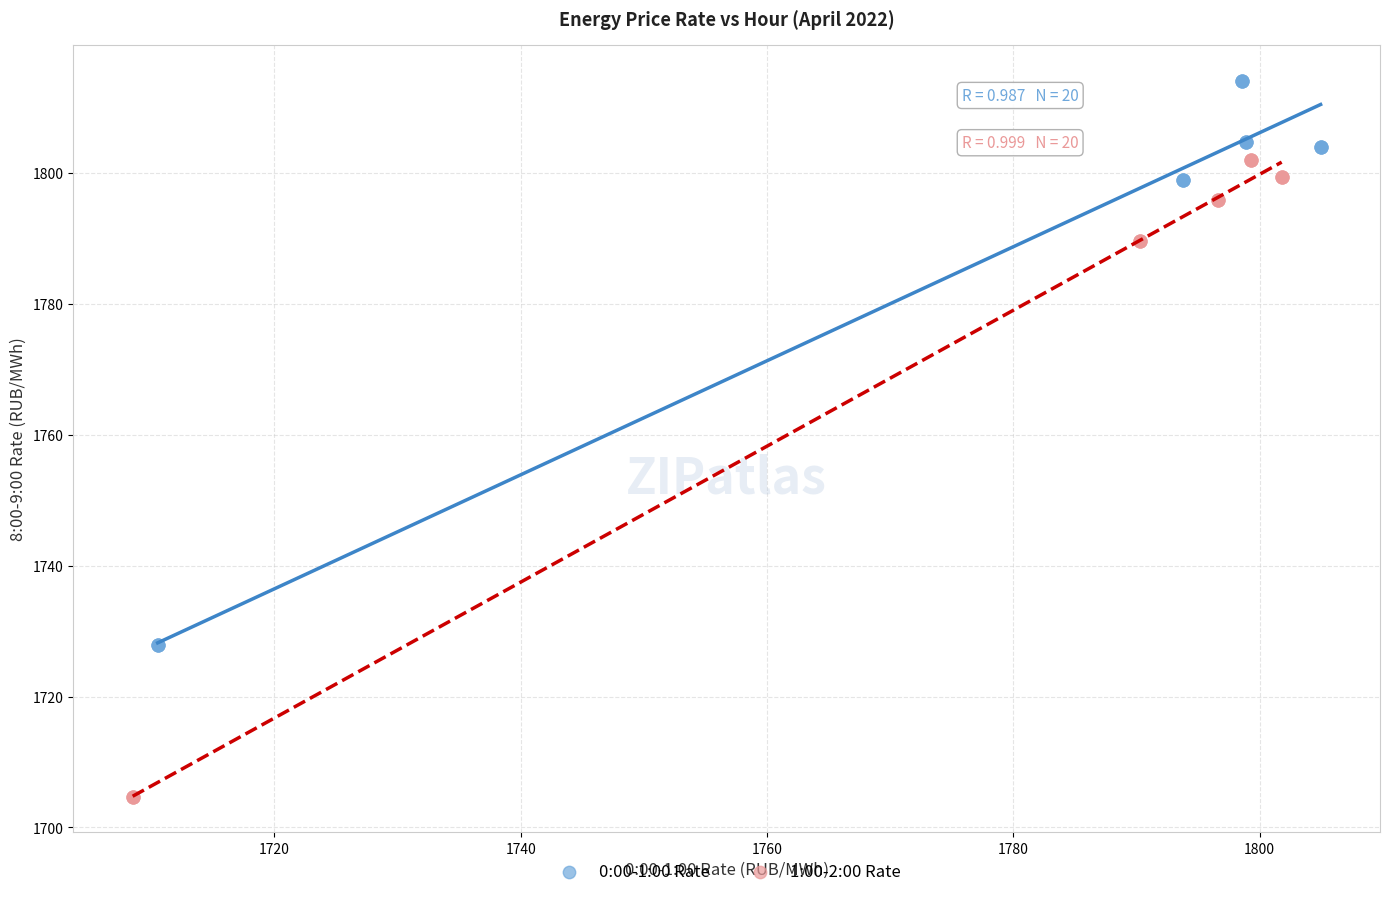

Which series reaches the minimum Y coordinate?

1:00-2:00 Rate